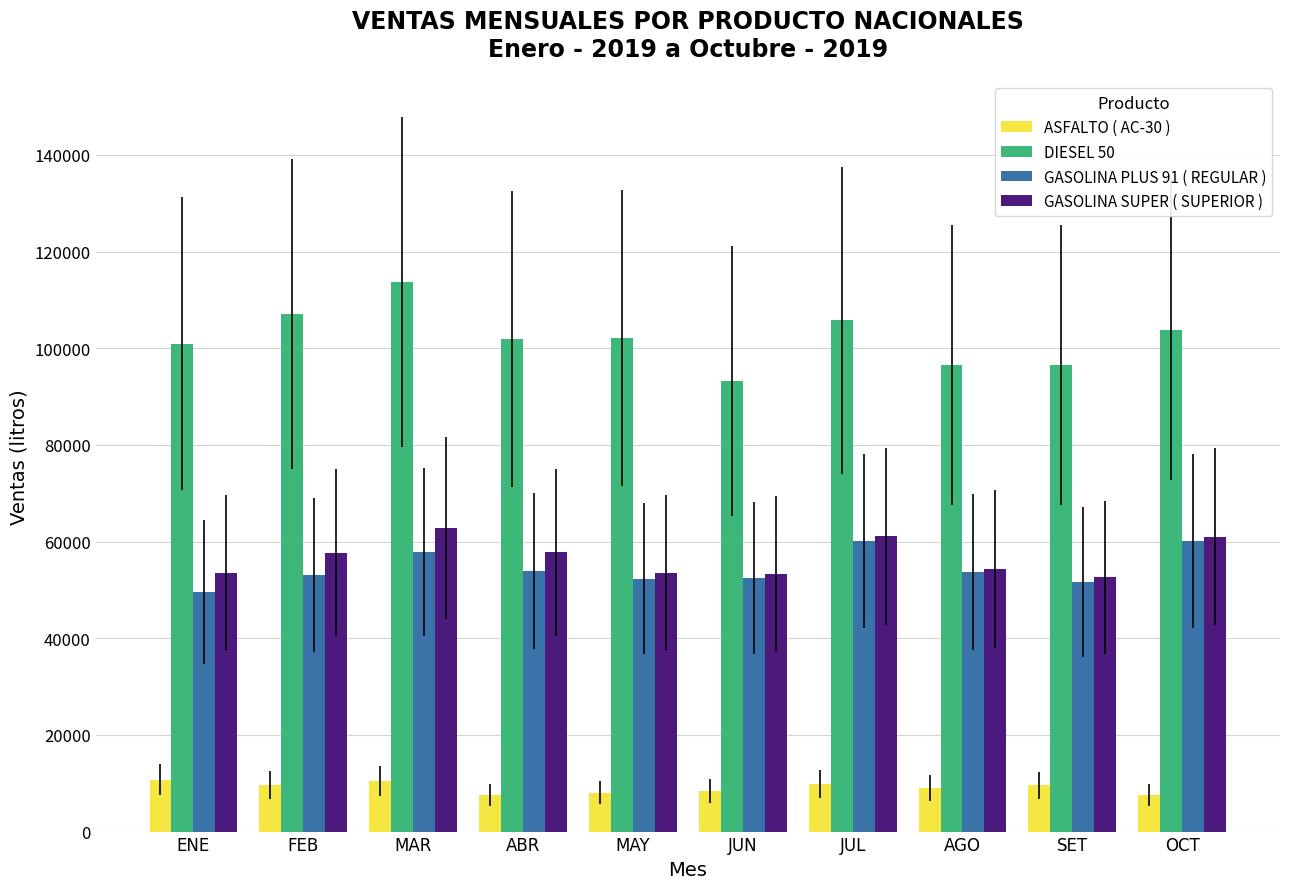

What is the lowest value of the GASOLINA SUPER ( SUPERIOR ) series?

52613.8